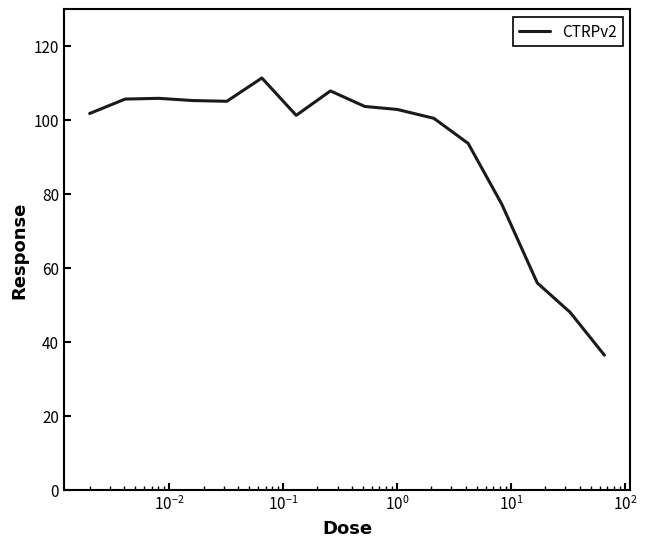

What is the minimum value shown in the chart?

36.4